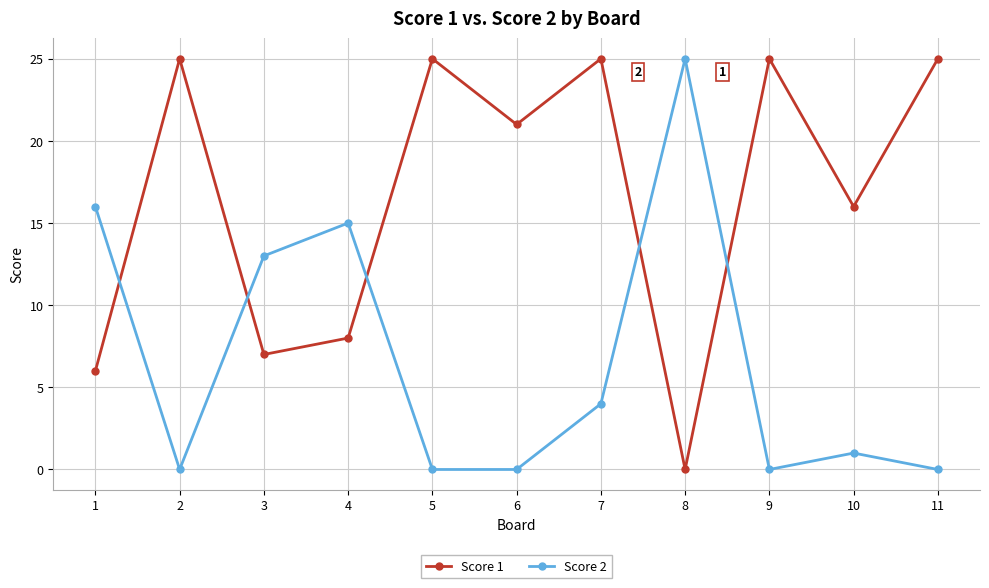

Reading left to right, extract all data points from this chart.

Score 1: 6	25	7	8	25	21	25	0	25	16	25
Score 2: 16	0	13	15	0	0	4	25	0	1	0